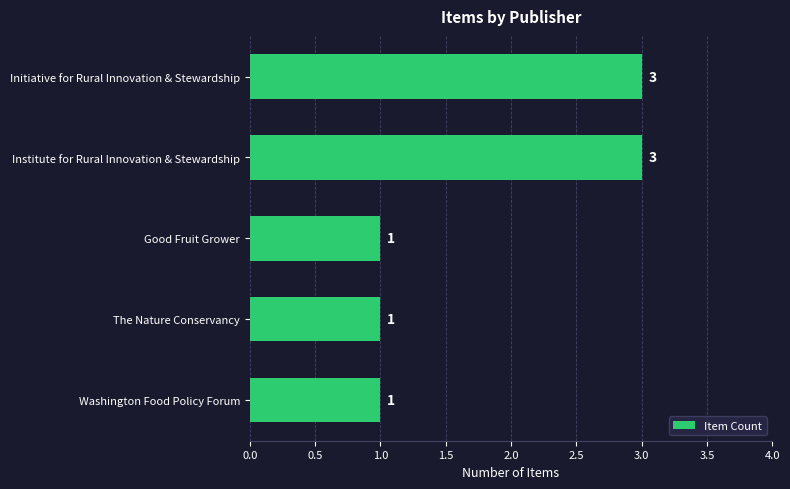

What is the maximum value shown in the chart?

3